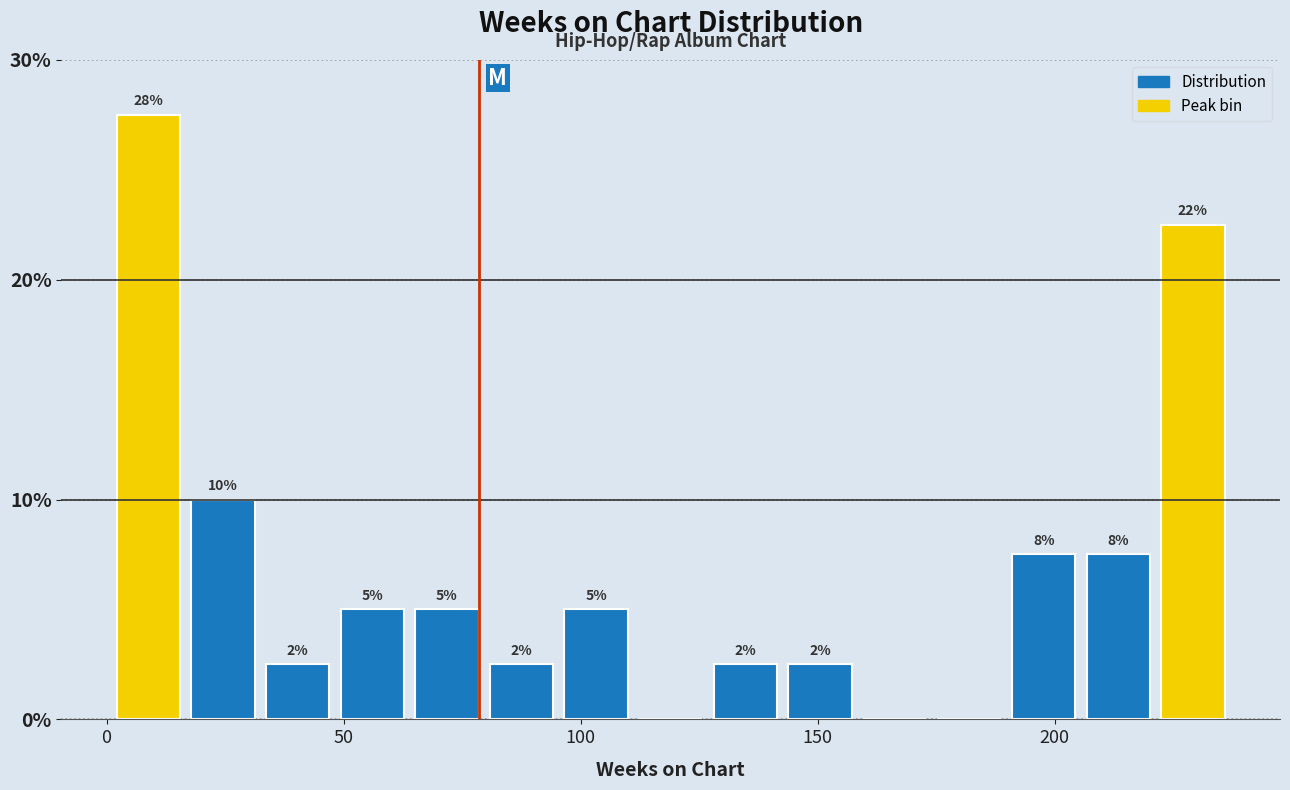

Around what value on the x-axis is the tallest bar? Give the approximate position of its centre, as read against the axis.

10